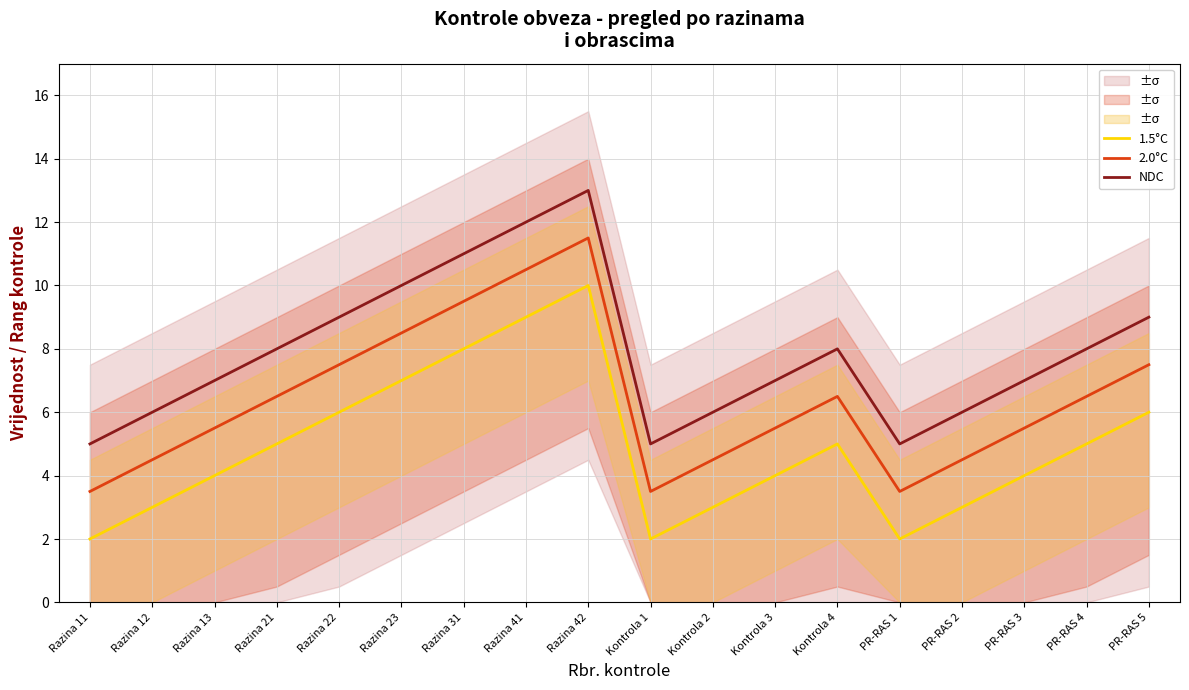

True or false: 2.0°C and 1.5°C intersect in this chart.

False